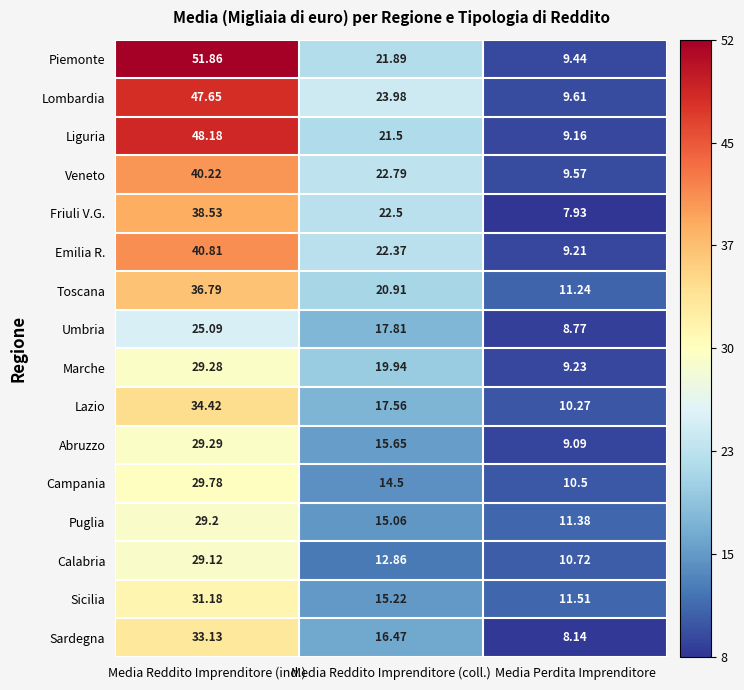

At which category does the chart reach its minimum across all series?

Media Perdita Imprenditore